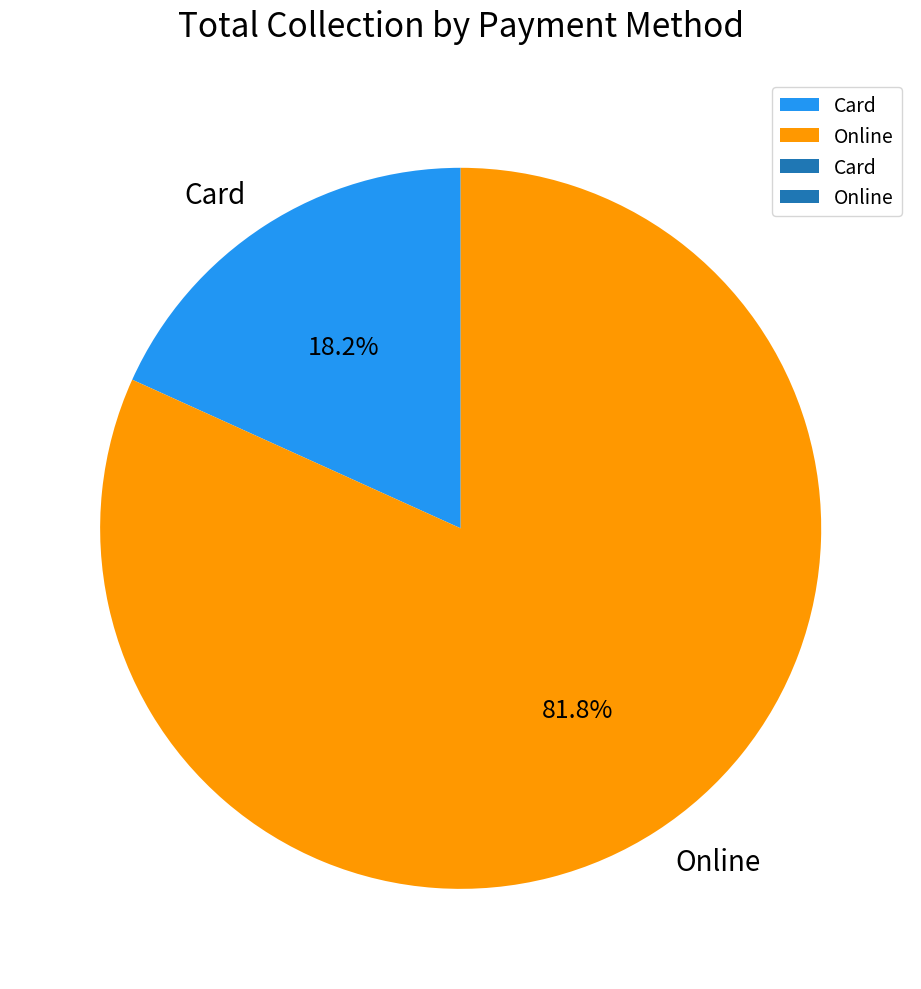

To the nearest percent, what is the combined percentage of Online and Card?

100%